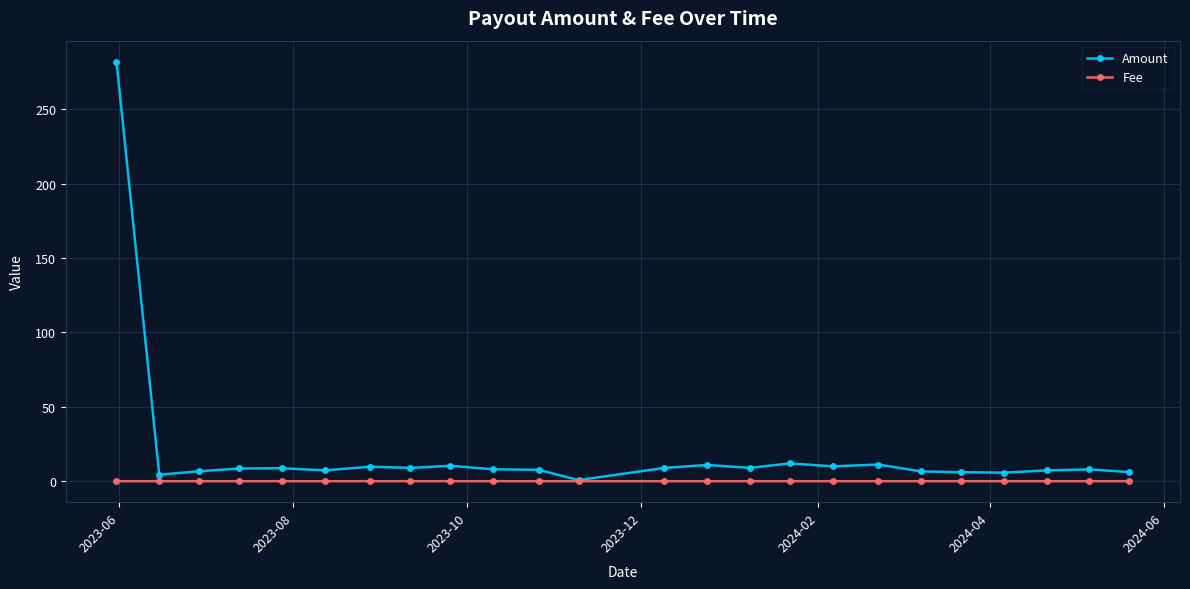

Which series has the largest range (max minus min)?

Amount